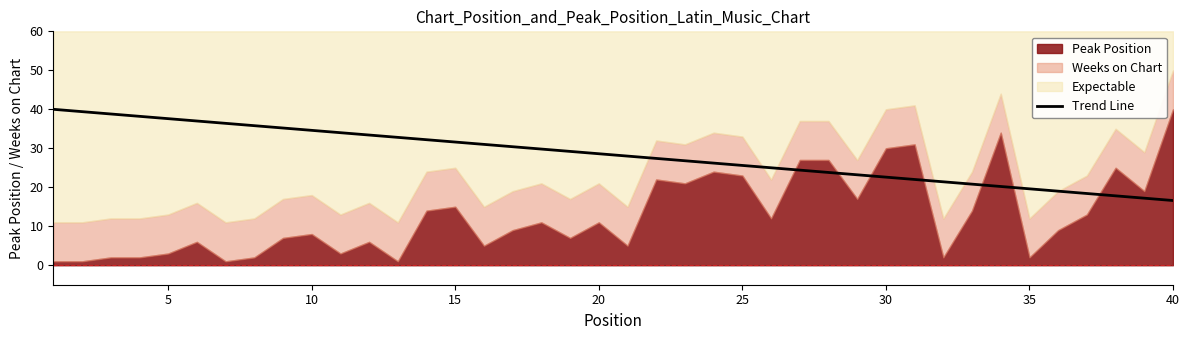

What is the minimum value for Trend Line?

16.6